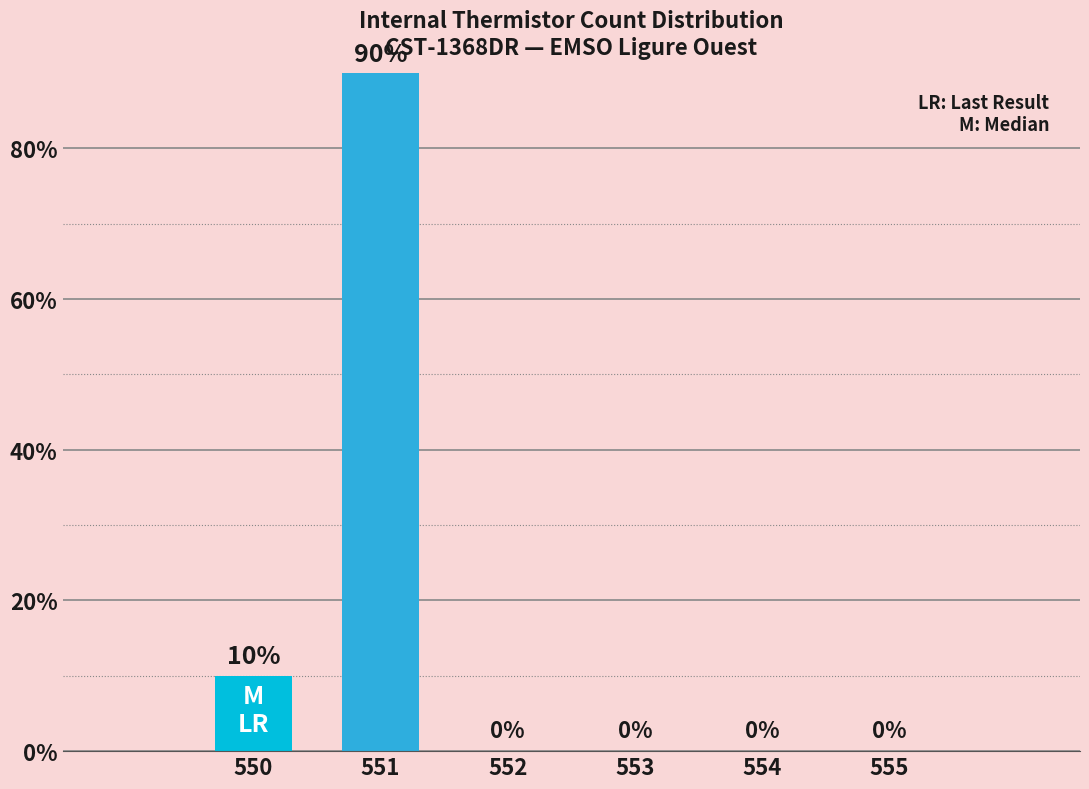

Are the bars horizontal?

No